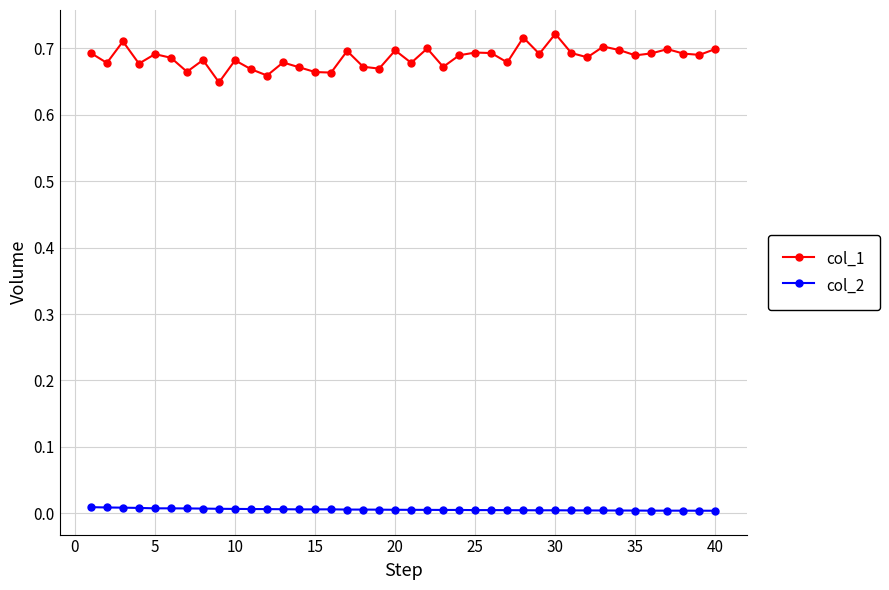

Does the chart have visible grid lines?

Yes